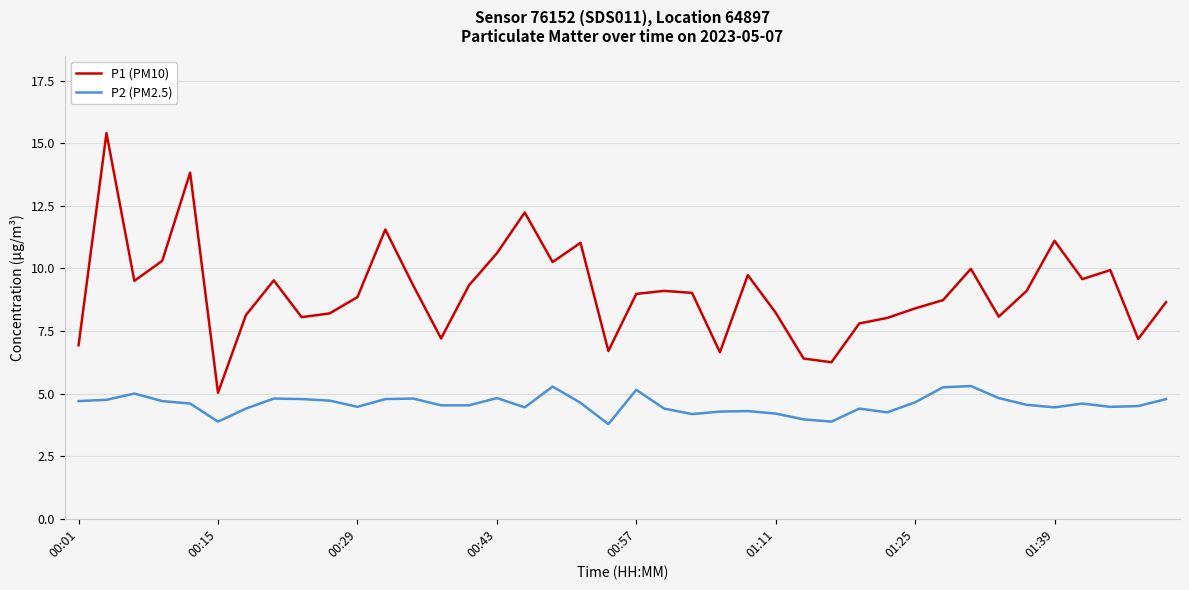

Which series has the widest spread of values?

P1 (PM10)